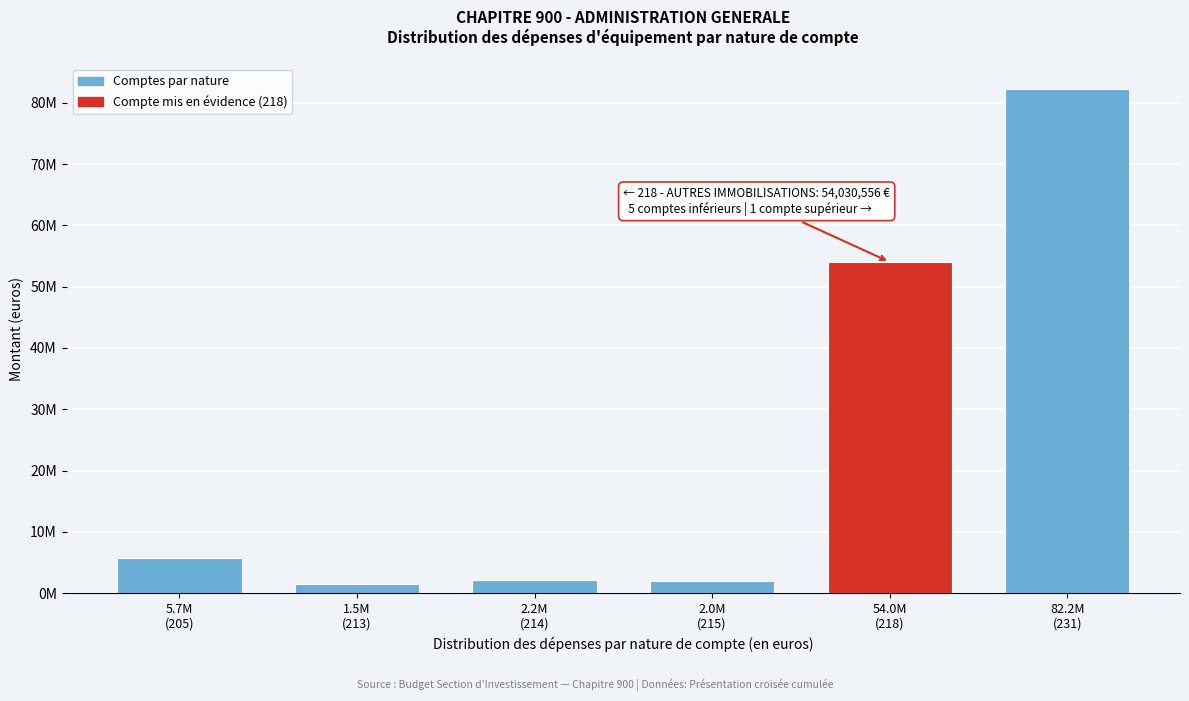

Are the bars horizontal?

No